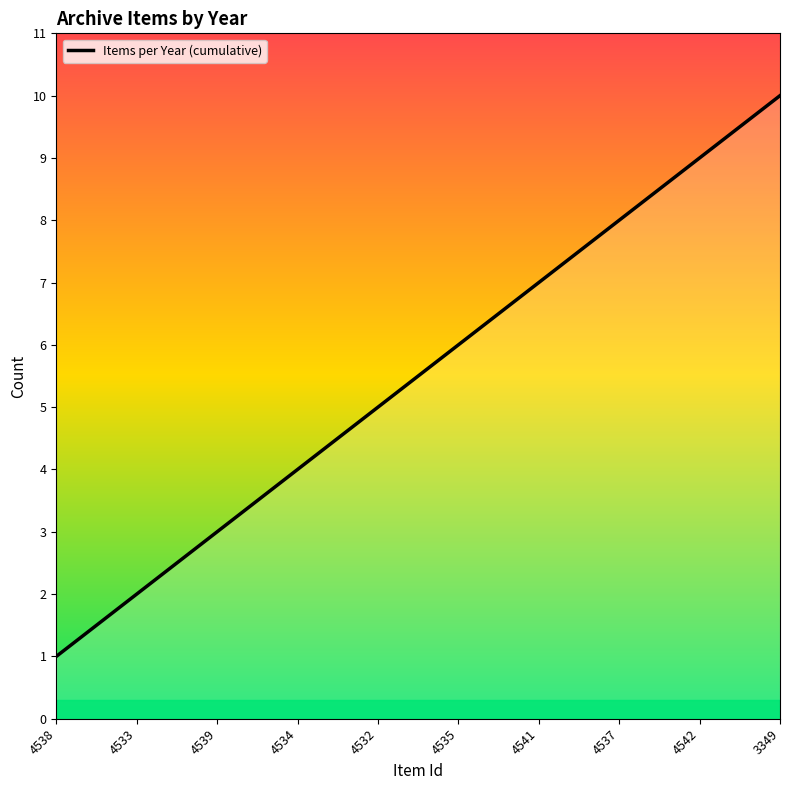

Is it true that the value at 4533 is 3?

False